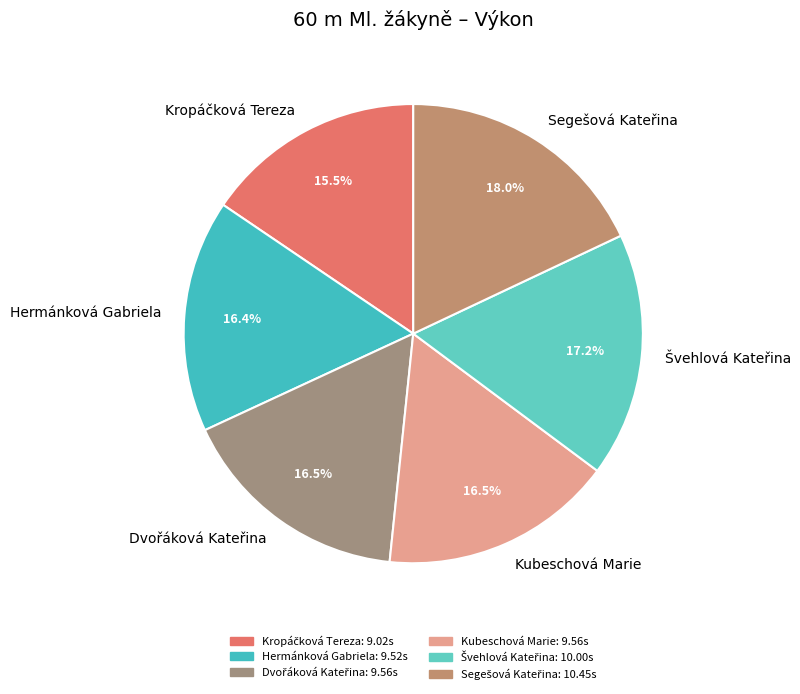

What percentage is NOT represented by Kubeschová Marie?

83.5%